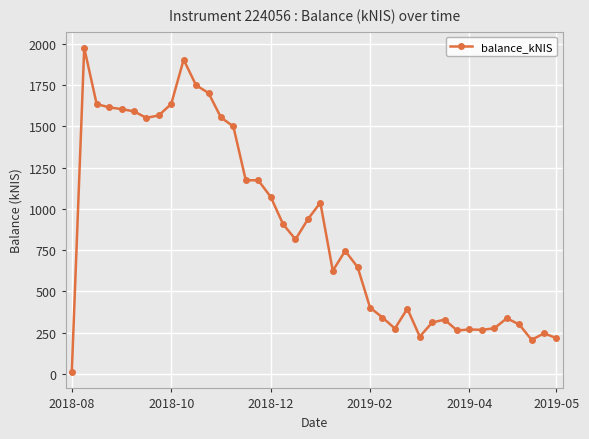

What is the difference between the maximum and minimum values?

1964.6